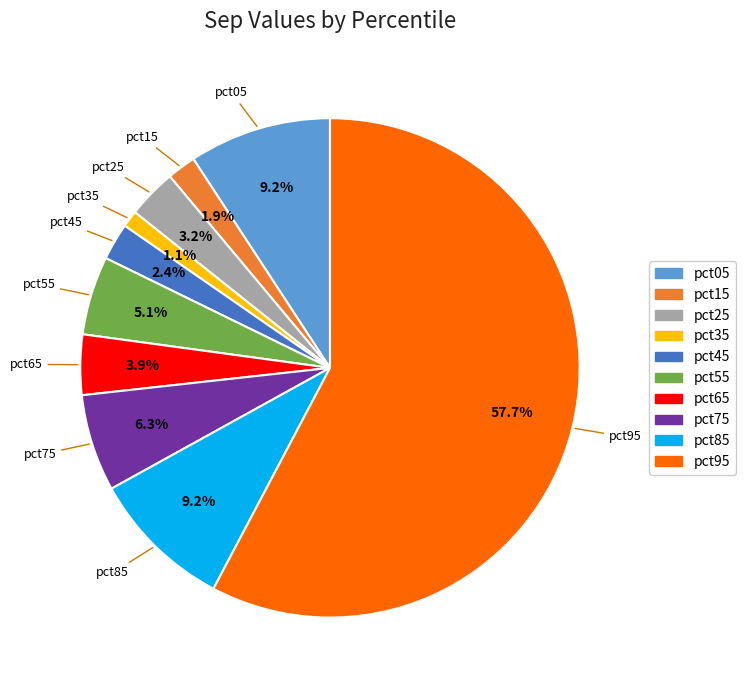

Which has a higher value, pct75 or pct65?

pct75